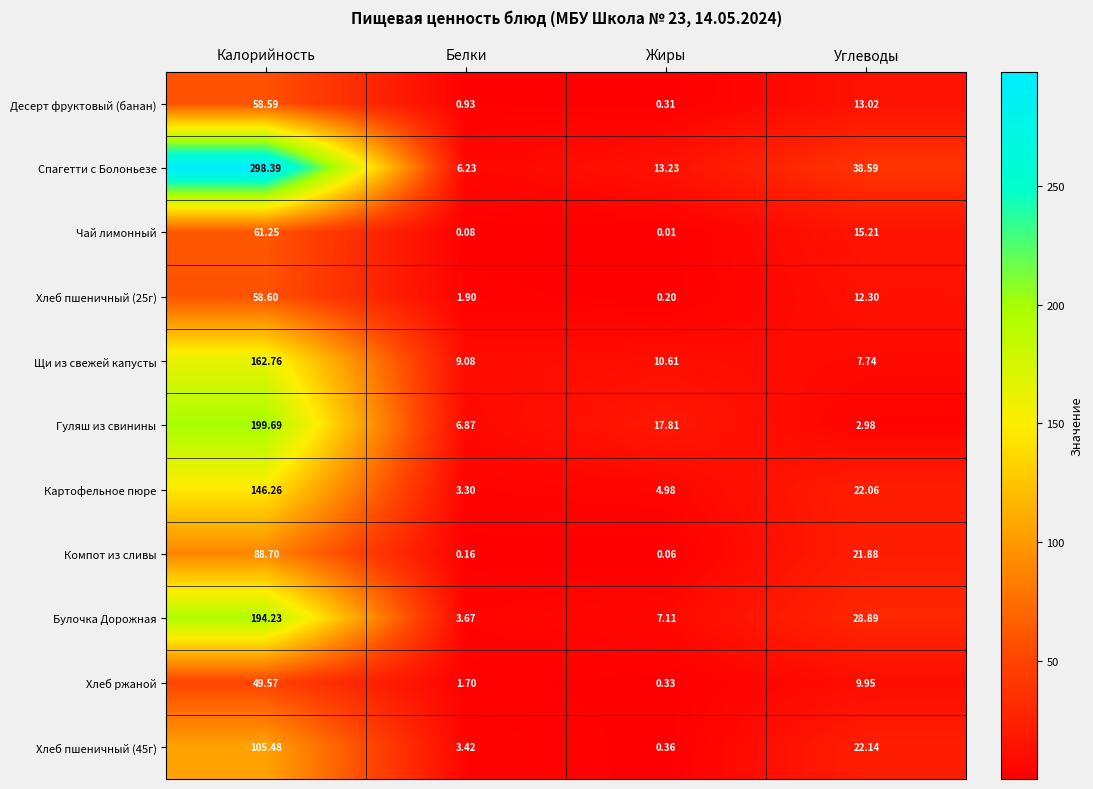

At which label does Чай лимонный first exceed 15?

Калорийность